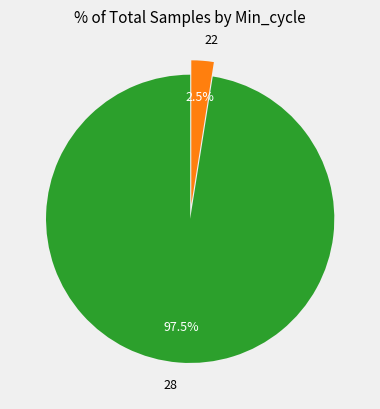

Count the number of slices in the pie.

2